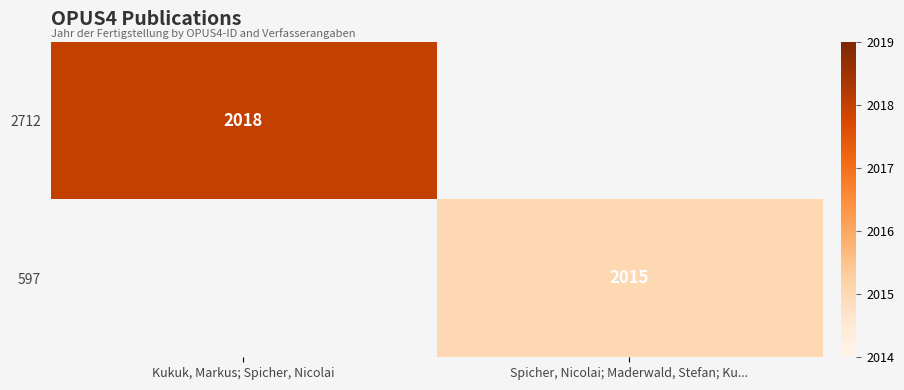

Is it true that 597 equals 830 at Spicher, Nicolai; Maderwald, Stefan; Ku...?

False